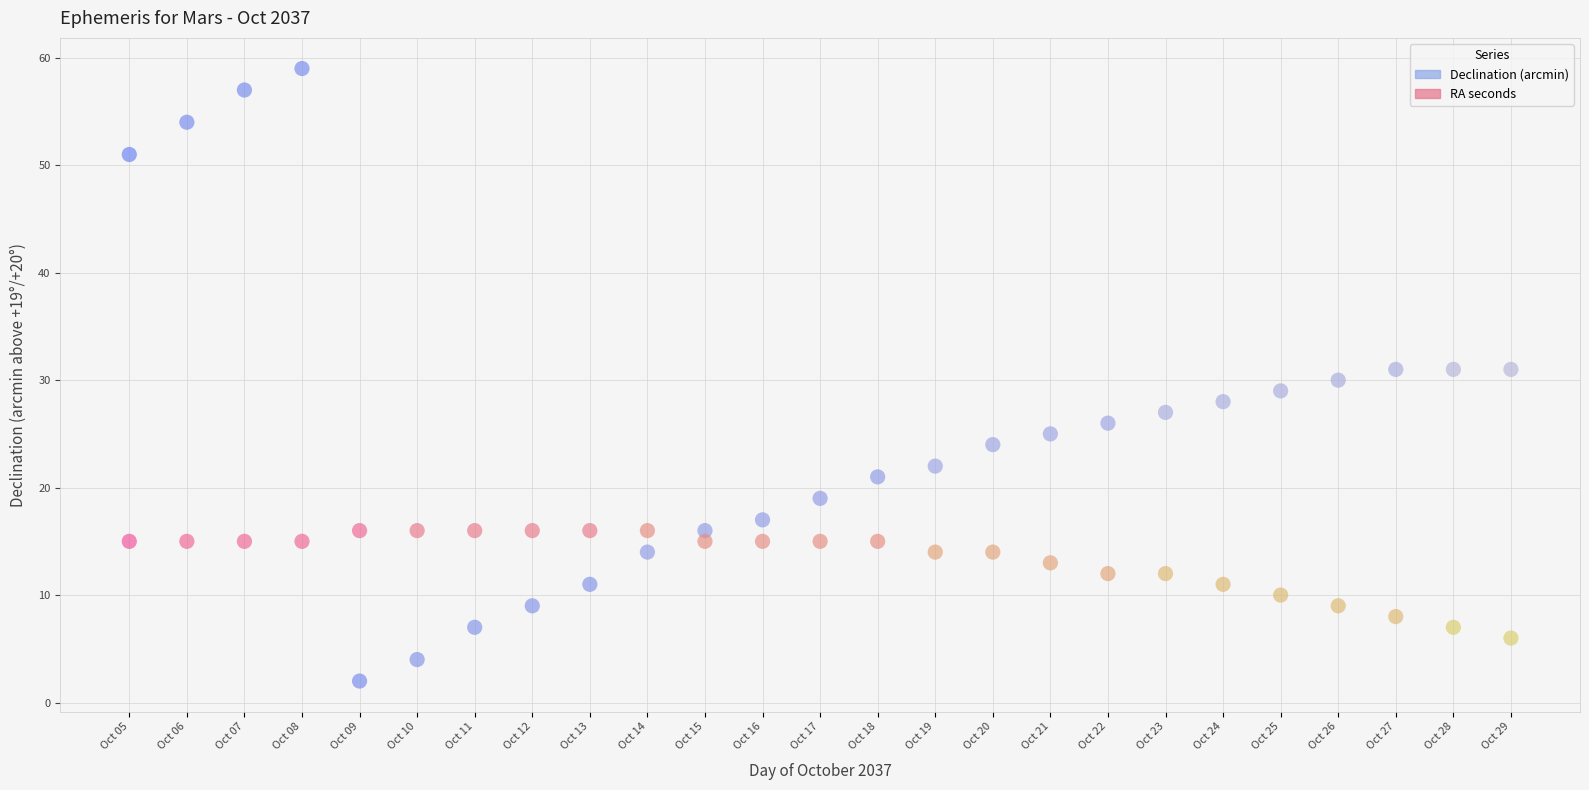

Across all data points, what is the range of Y values (max minus min)?

57